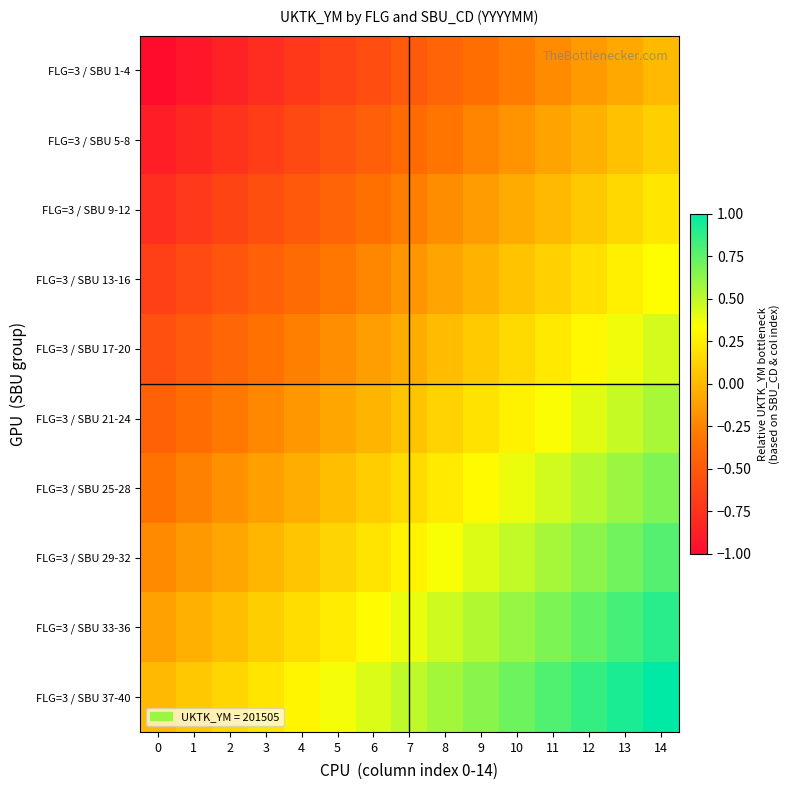

At which category is the sum across all series the highest?

14